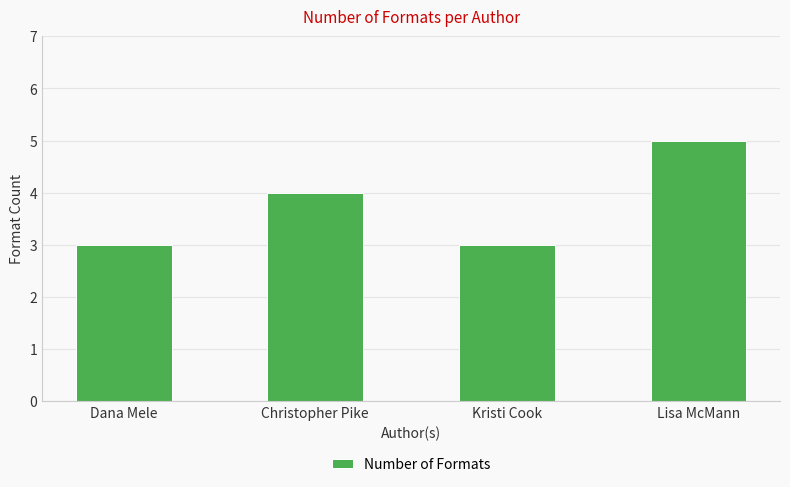

Count the number of data series in this chart.

1